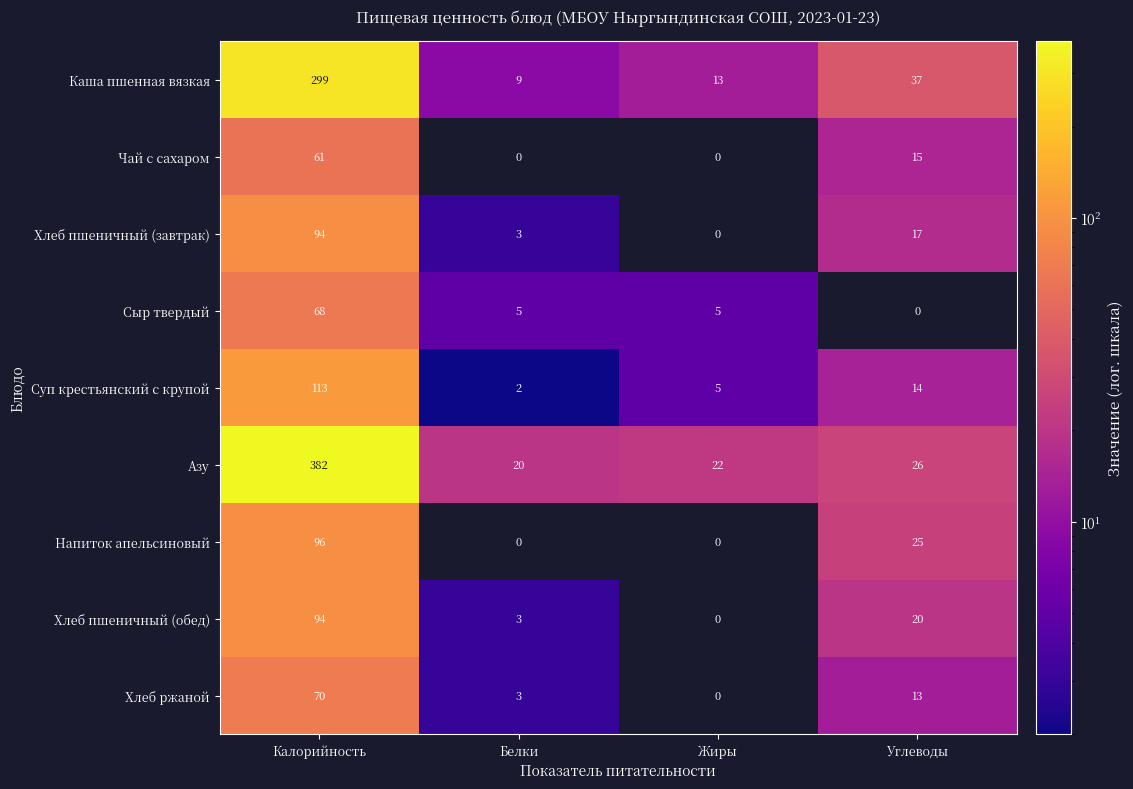

Which series has the largest total across all categories?

Азу